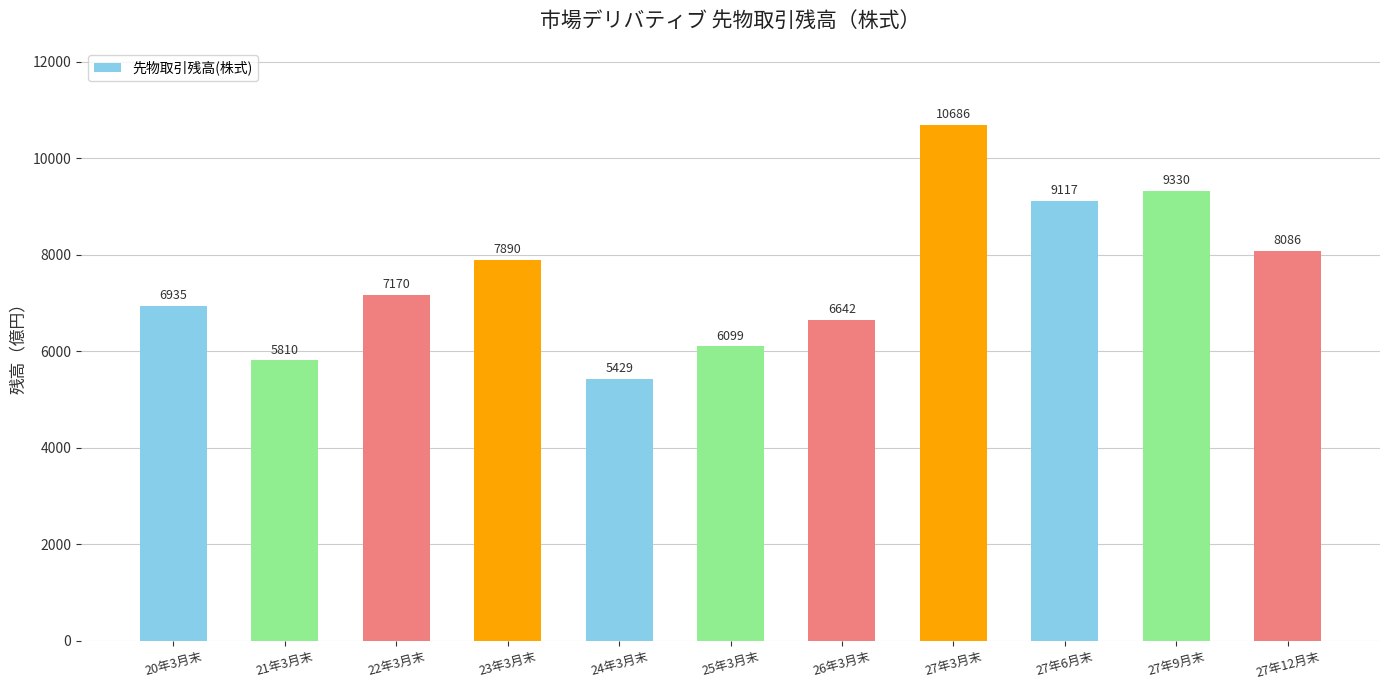

Does the chart contain stacked bars?

No